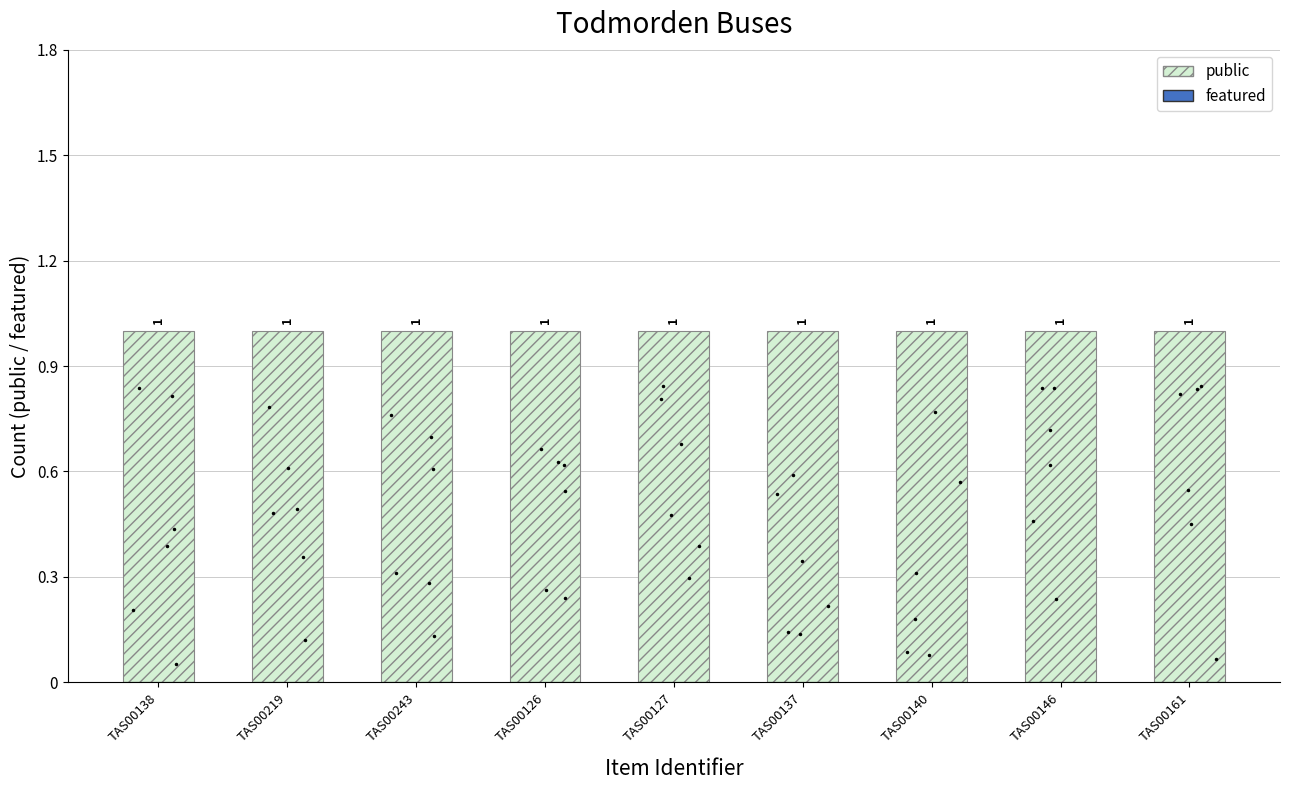

List the labels in order of public value, largest first.

TAS00138, TAS00219, TAS00243, TAS00126, TAS00127, TAS00137, TAS00140, TAS00146, TAS00161